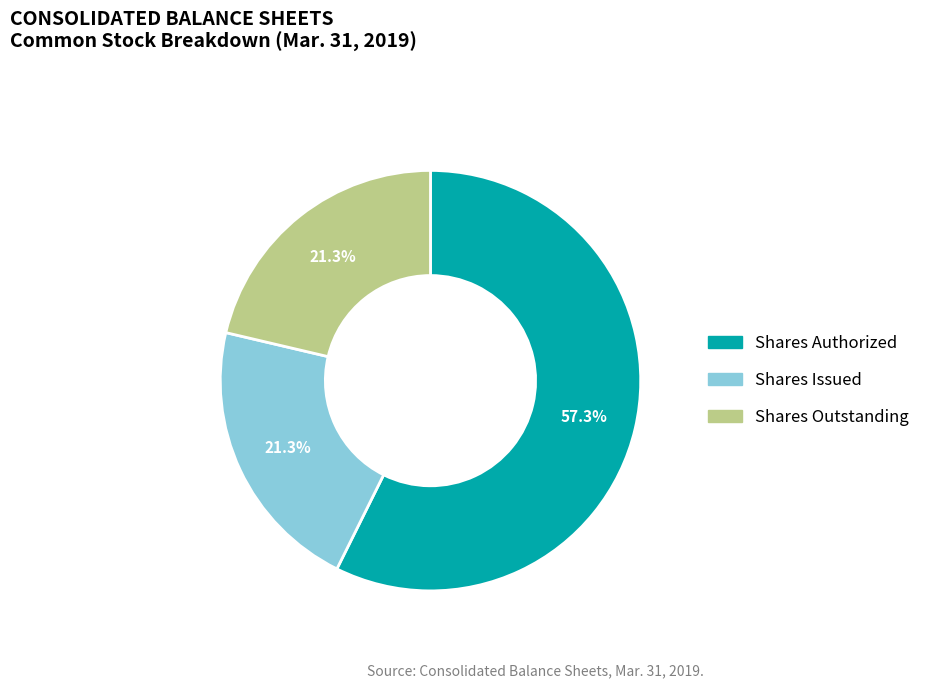

Is there a majority slice in this chart?

Yes